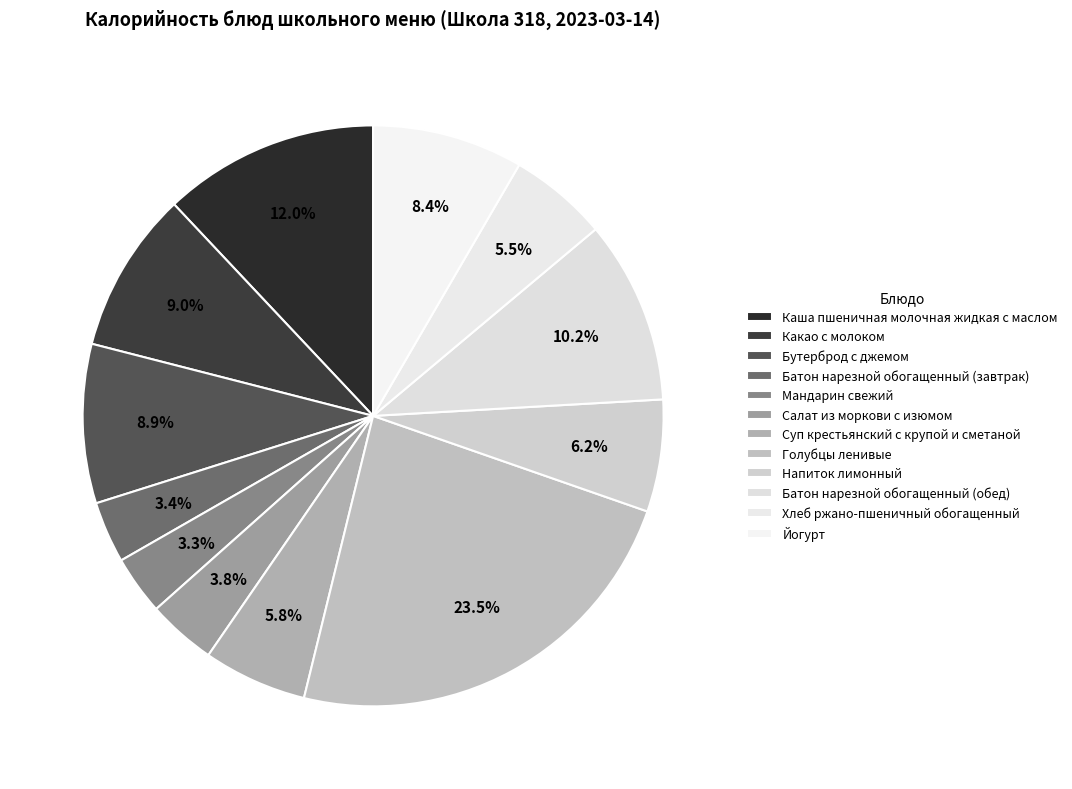

The Какао с молоком slice represents 9% of the pie. True or false?

True